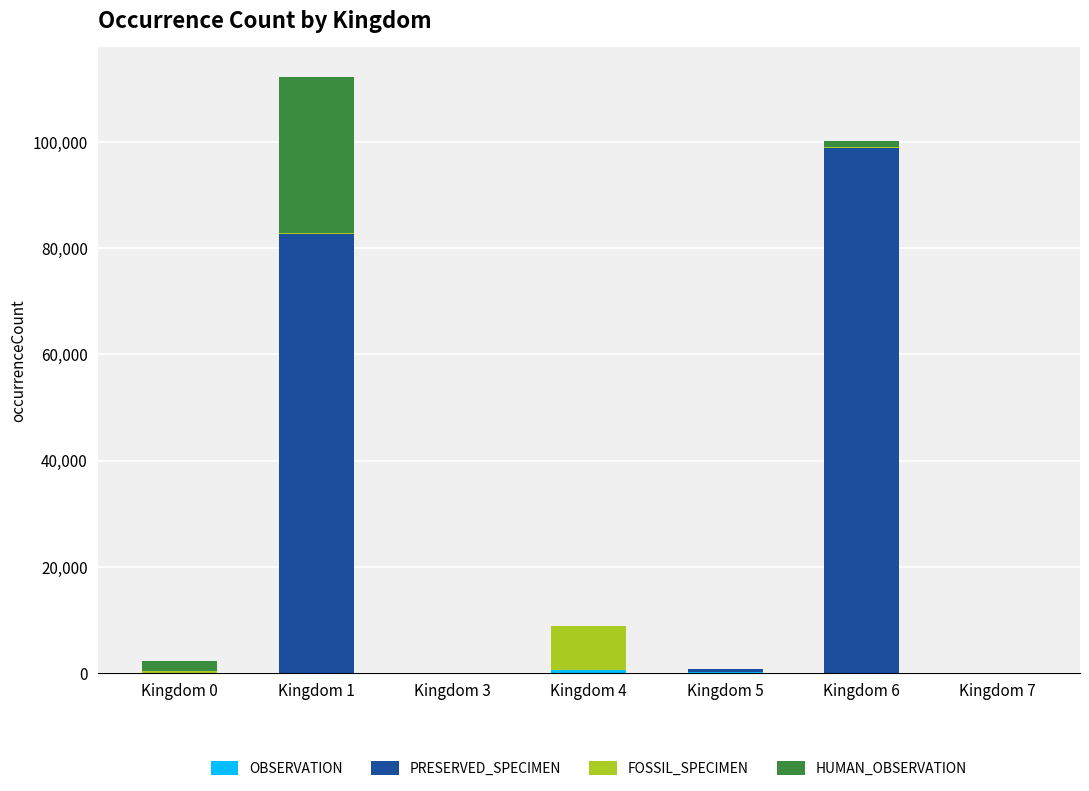

At how many categories does at least one series exceed 94766?

1